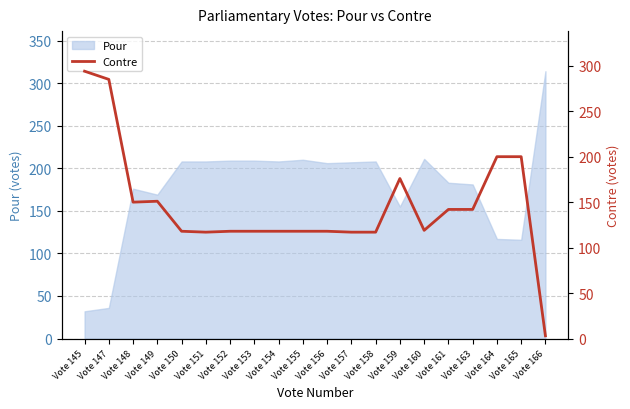

What is the difference between the values at Vote 164 and Vote 150?

82